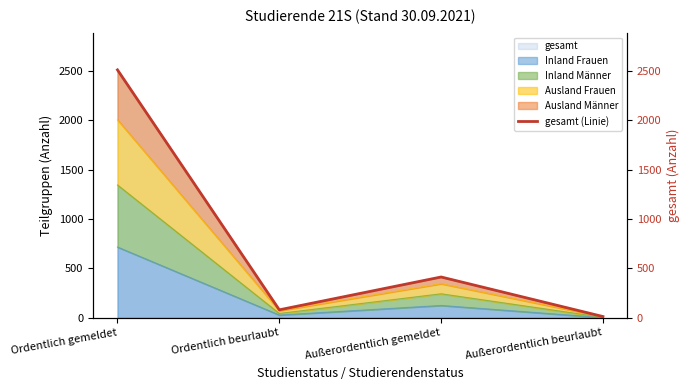

Read the value at Außerordentlich gemeldet.

413